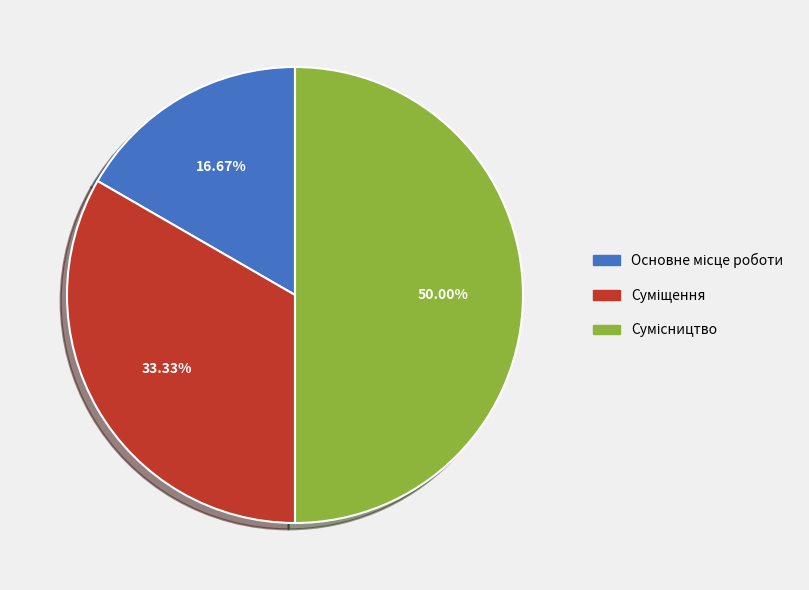

Count the number of slices in the pie.

3